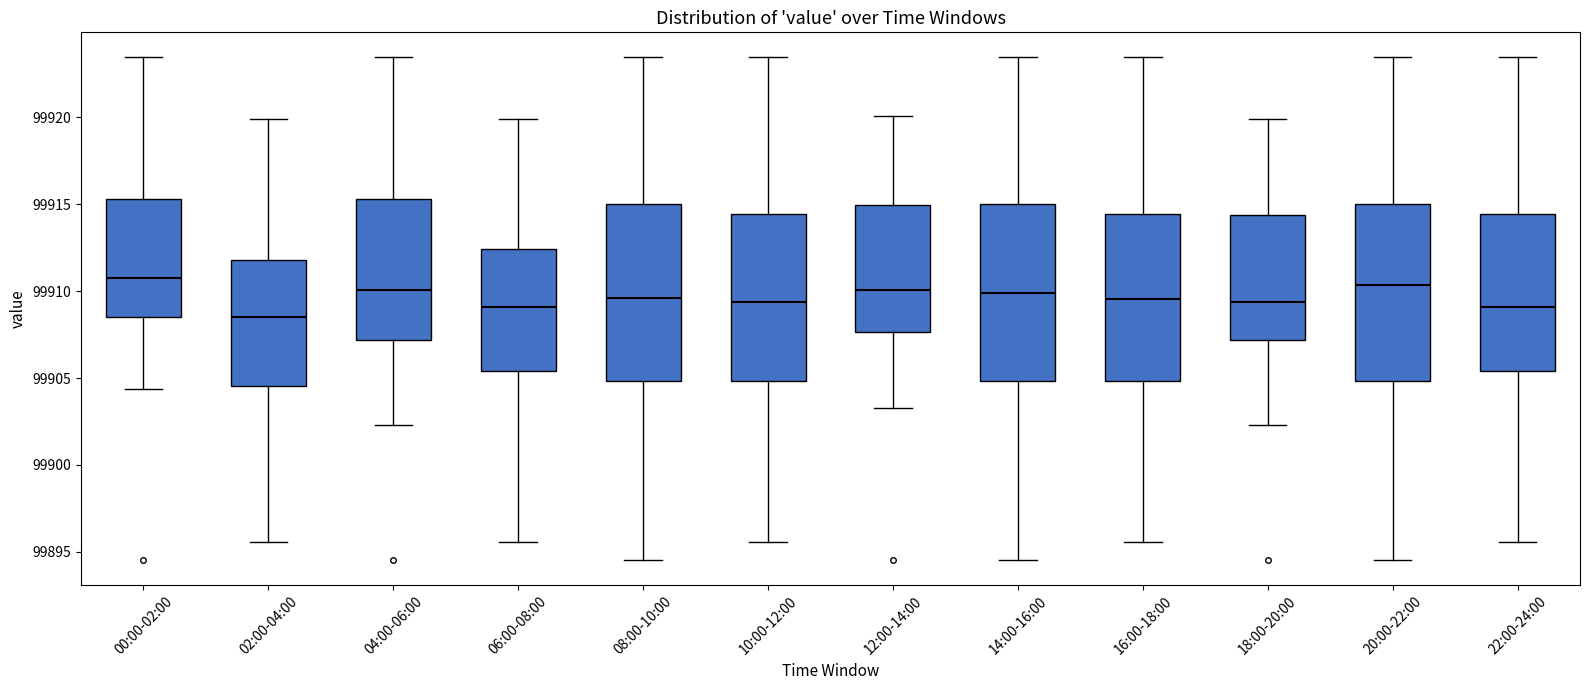

Where does the median line of the box for 14:00-16:00 sit on the y-axis? The values are not printed on the chart, so give them approximately, as read against the axis.

99910.0